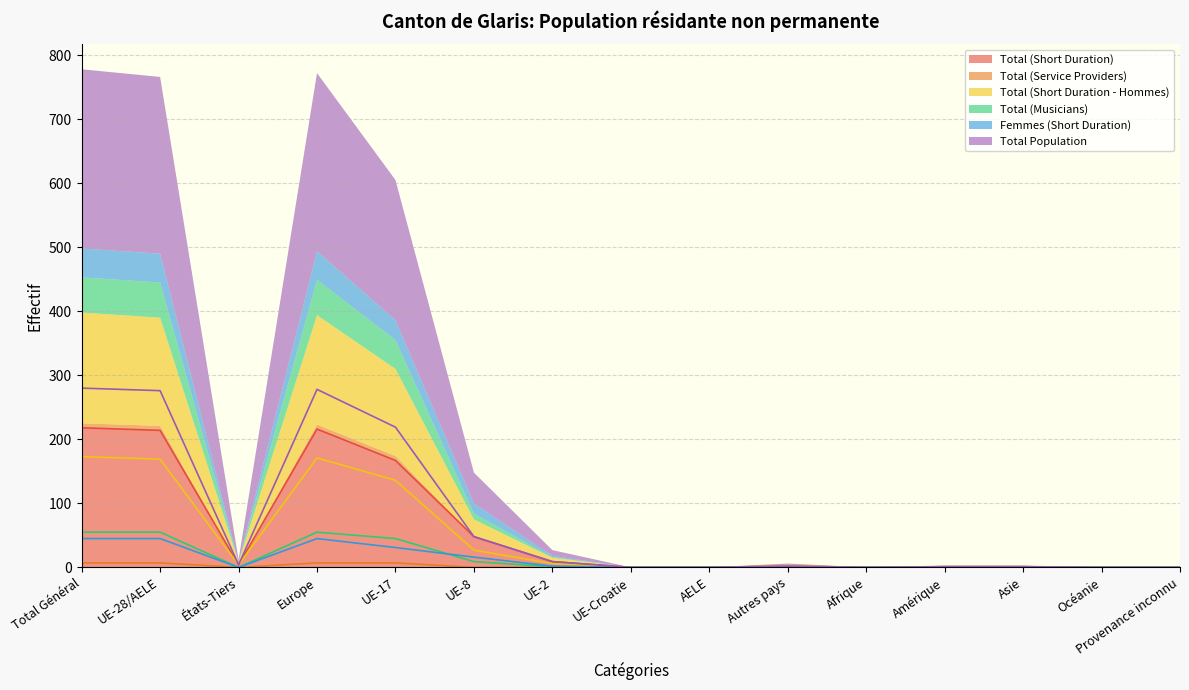

How many categories are shown in the chart?

15